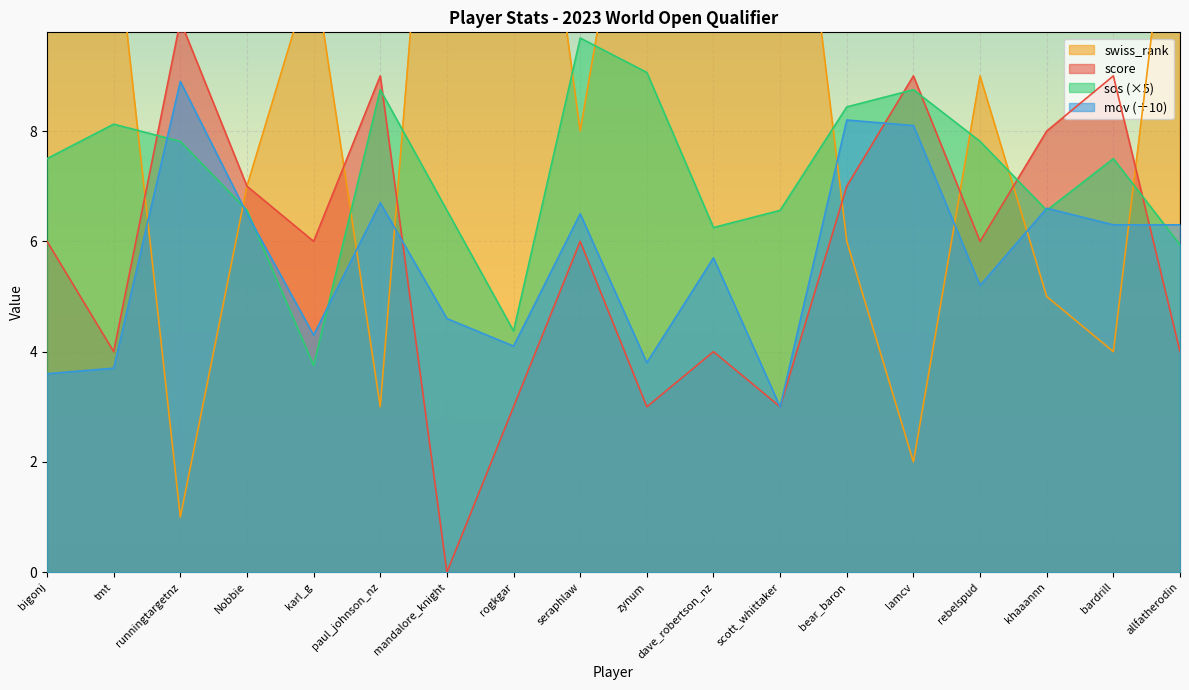

Which series ends up on top after the final intersection of swiss_rank and sos?

swiss_rank